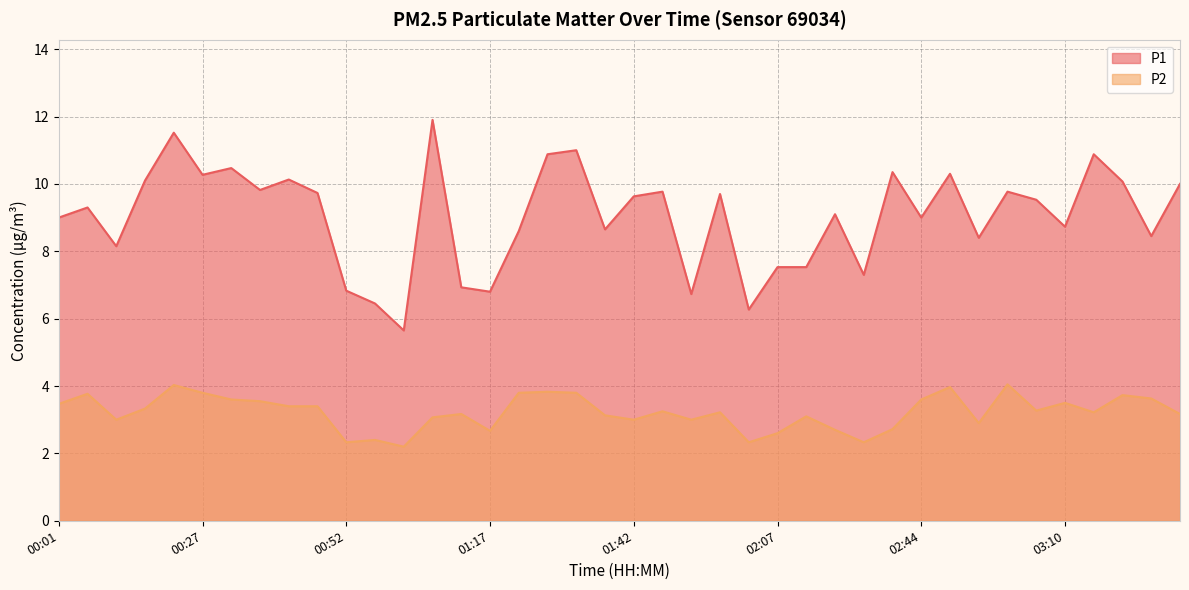

What is the label of the 3rd point from the right?

03:26